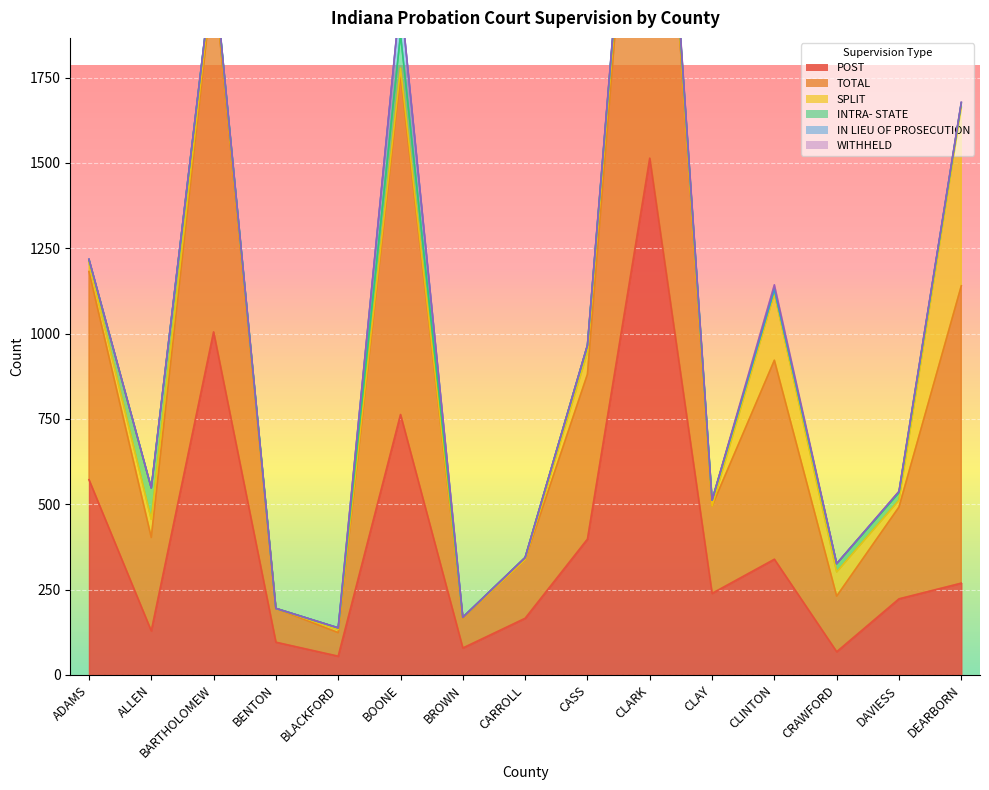

What is the difference between the maximum and minimum values in the IN LIEU OF PROSECUTION series?

113